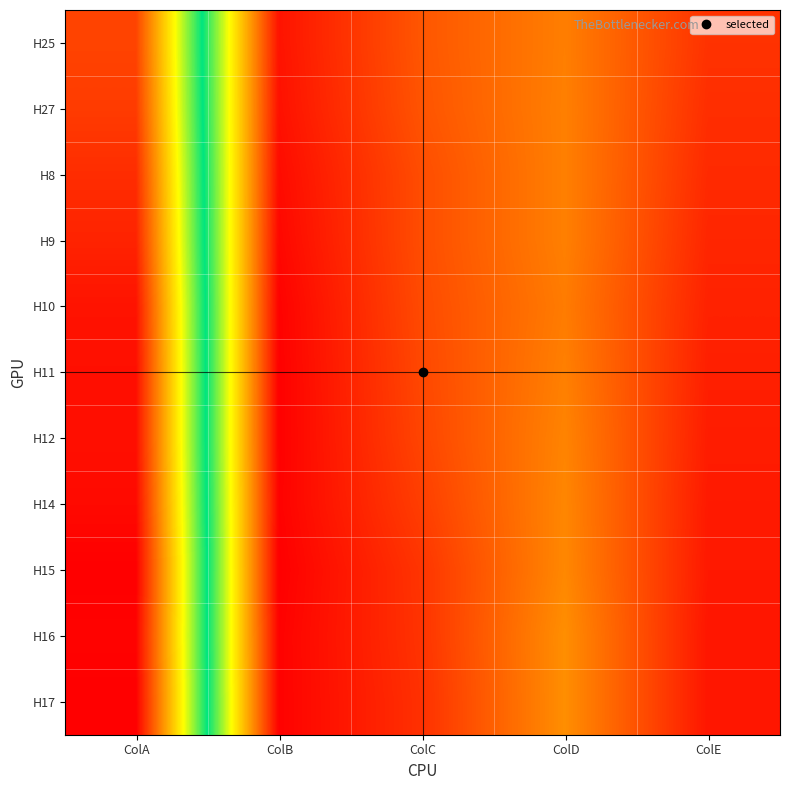

At which category is the sum across all series the highest?

ColA